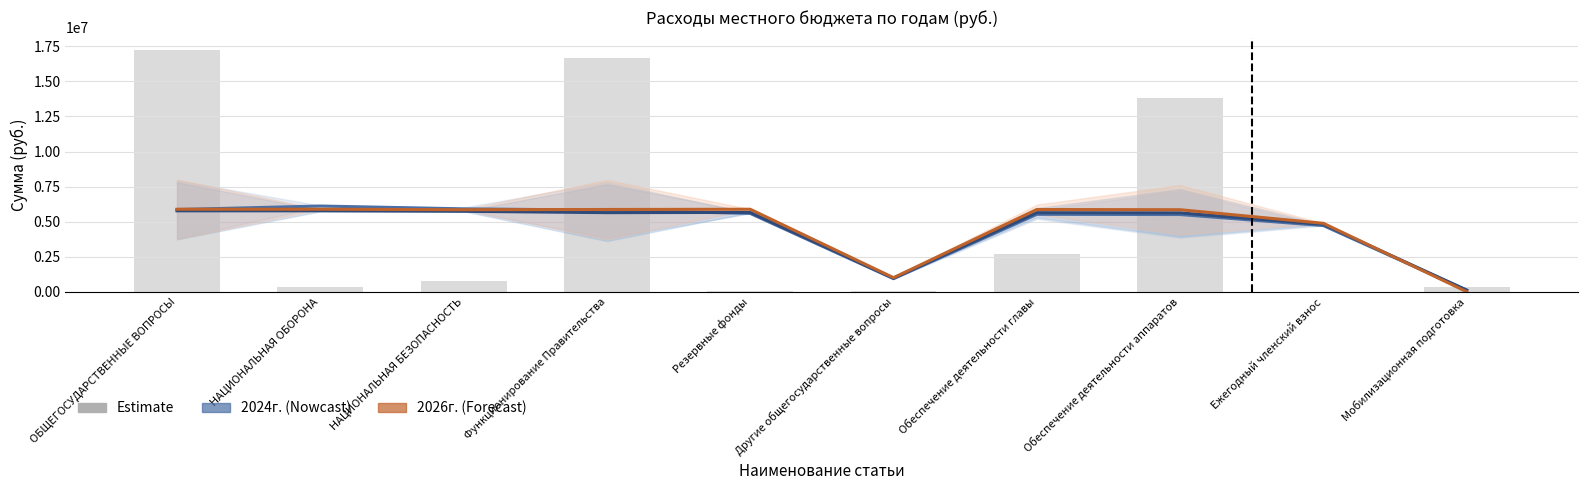

The value of 2026г. at НАЦИОНАЛЬНАЯ ОБОРОНА is 5884840.0. True or false?

True